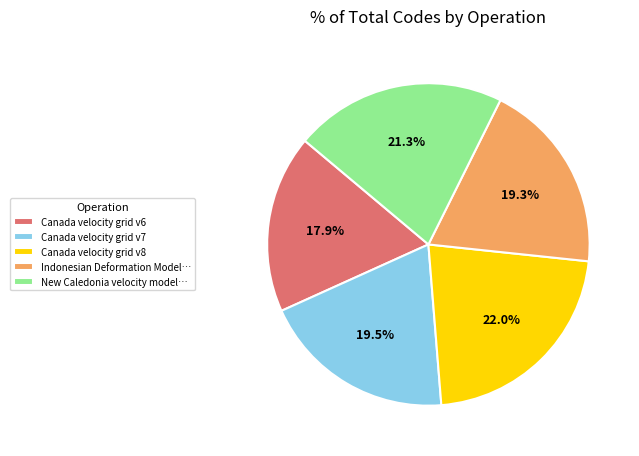

Which slice is the largest?

Canada velocity grid v8